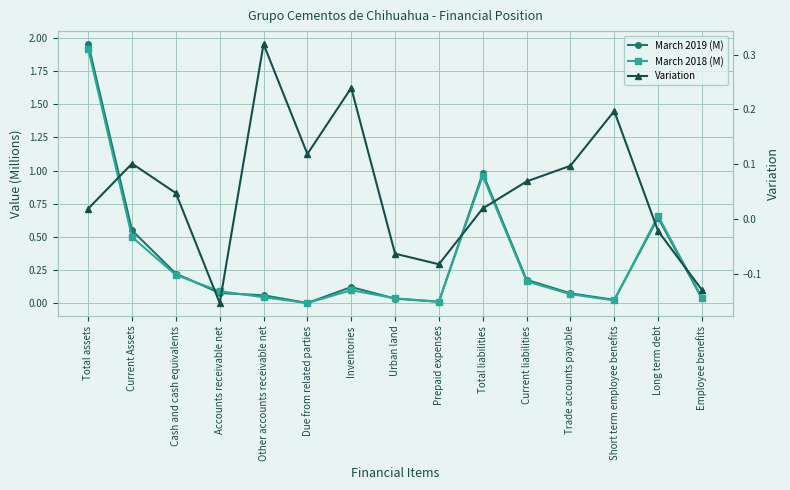

What is the sum of all March 2019 (M) values?

5.0